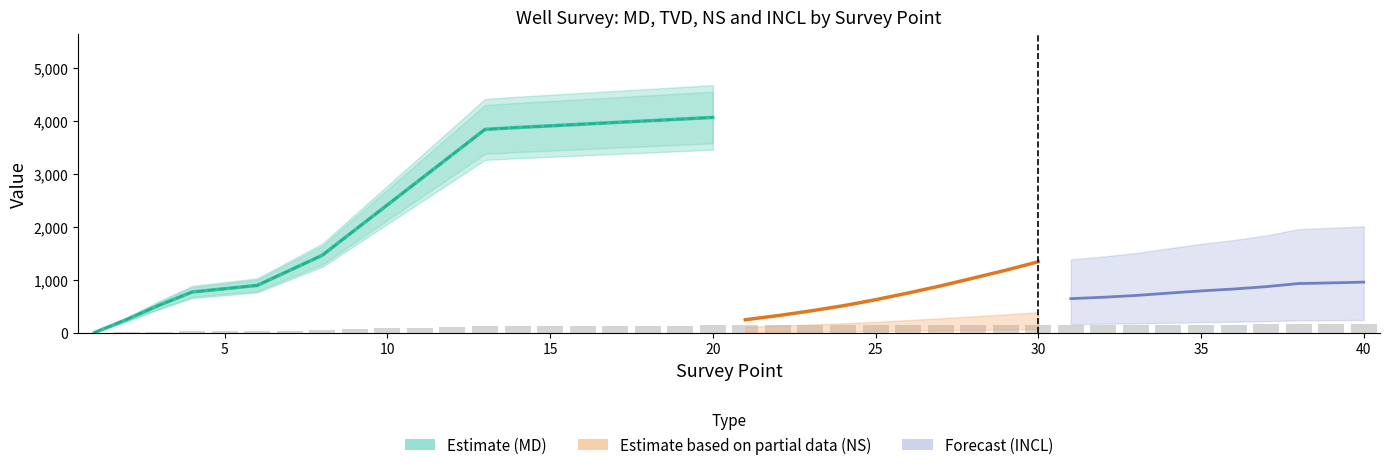

What is the sum of the NS values at 13 and 36?

245.7